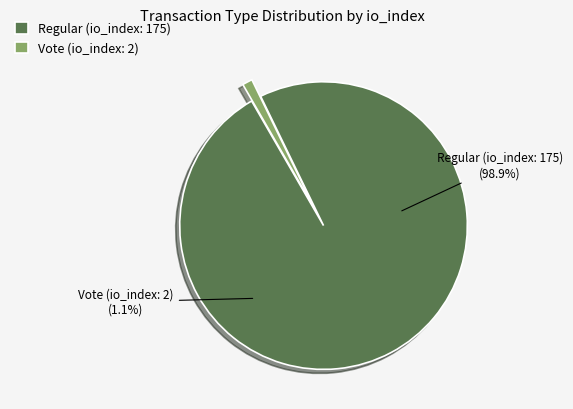

To the nearest percent, what is the average slice percentage?

50%